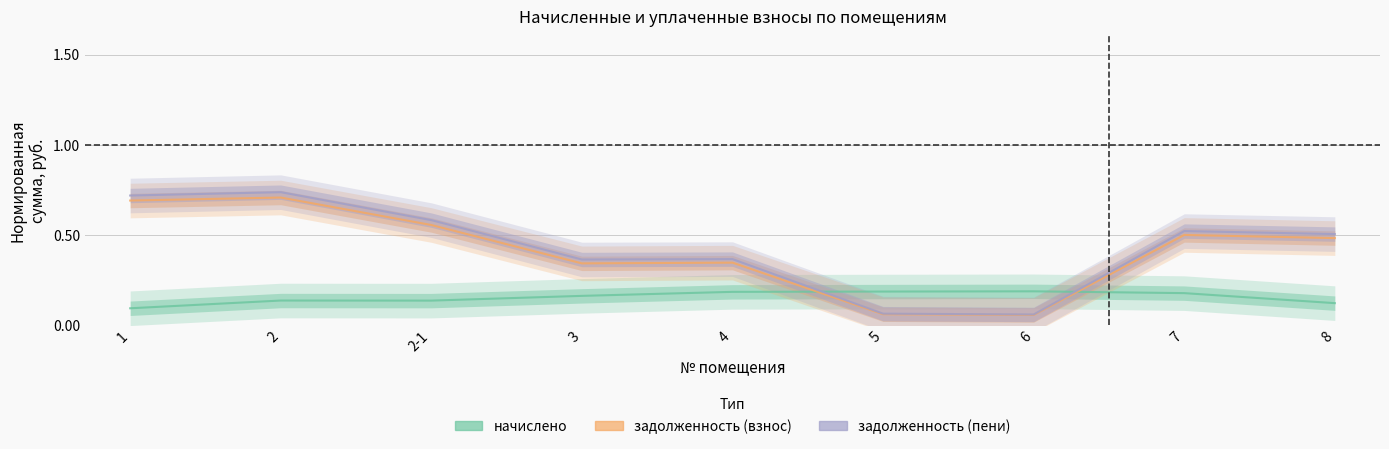

At 1, list the series in order from largest to smallest.

задолженность (пени), задолженность (взнос), начислено